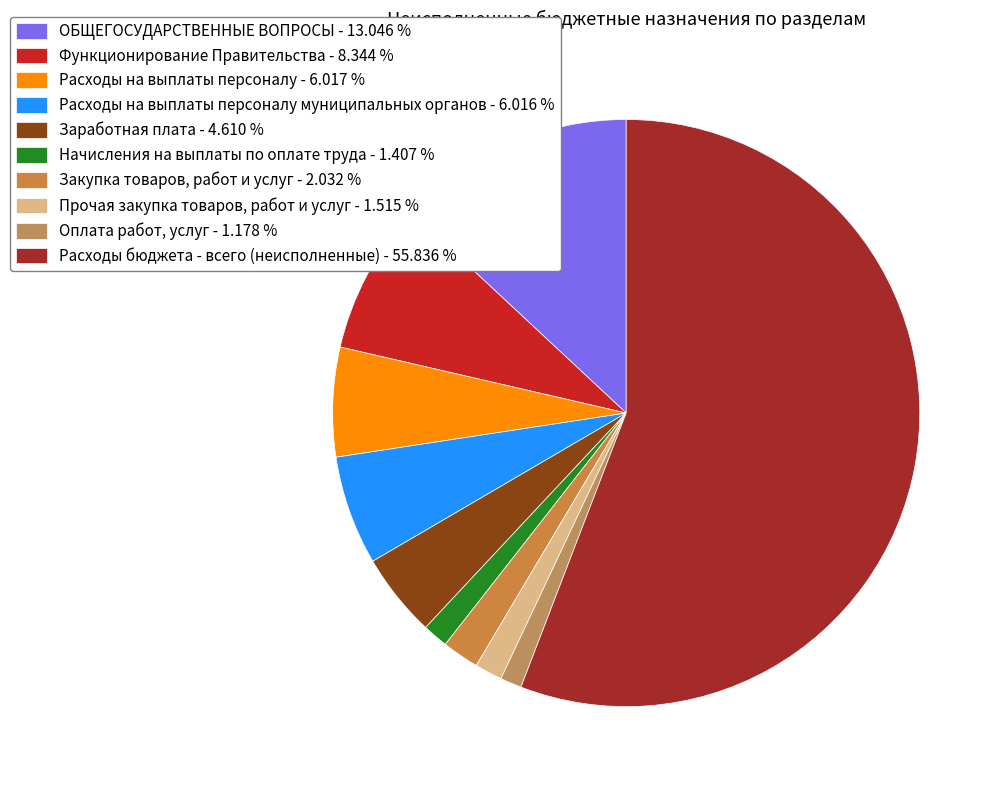

Rank the categories by value from highest to lowest.

Расходы бюджета - всего (неисполненные), ОБЩЕГОСУДАРСТВЕННЫЕ ВОПРОСЫ, Функционирование Правительства, Расходы на выплаты персоналу, Расходы на выплаты персоналу муниципальных органов, Заработная плата, Закупка товаров, работ и услуг, Прочая закупка товаров, работ и услуг, Начисления на выплаты по оплате труда, Оплата работ, услуг